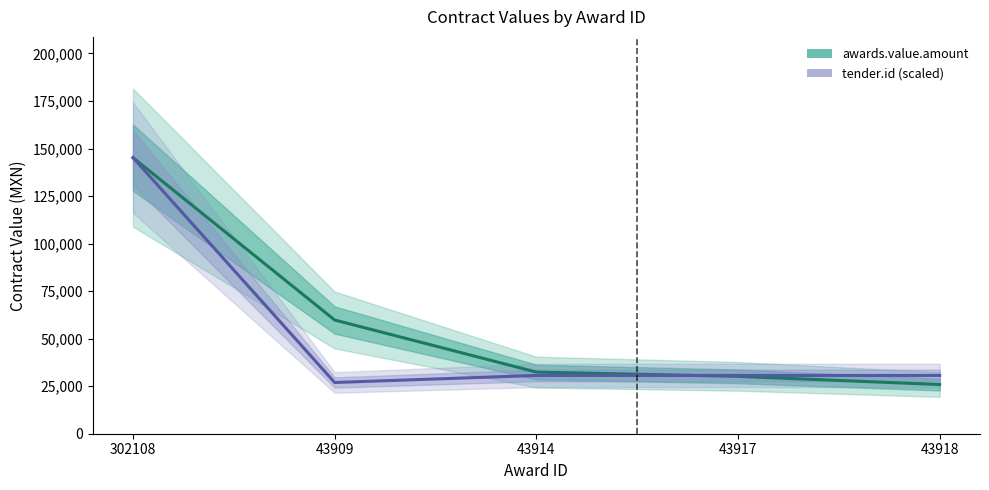

How many values in the awards.value.amount series are below 32413?

2